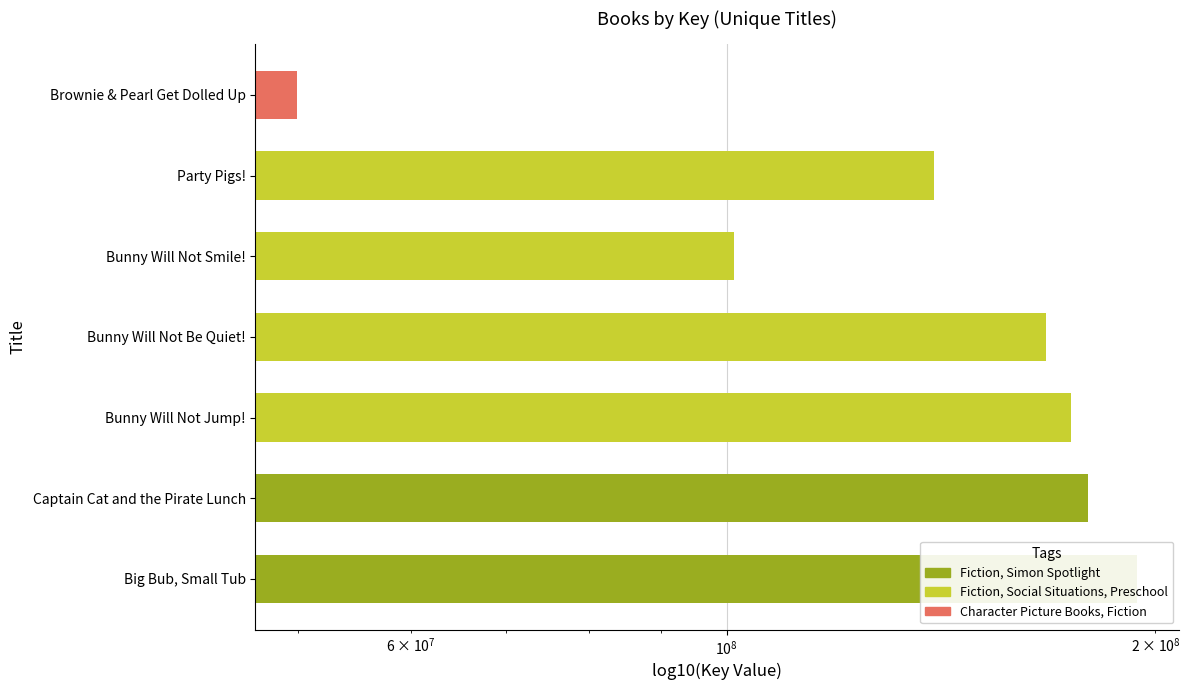

What is the minimum value shown in the chart?

49964434